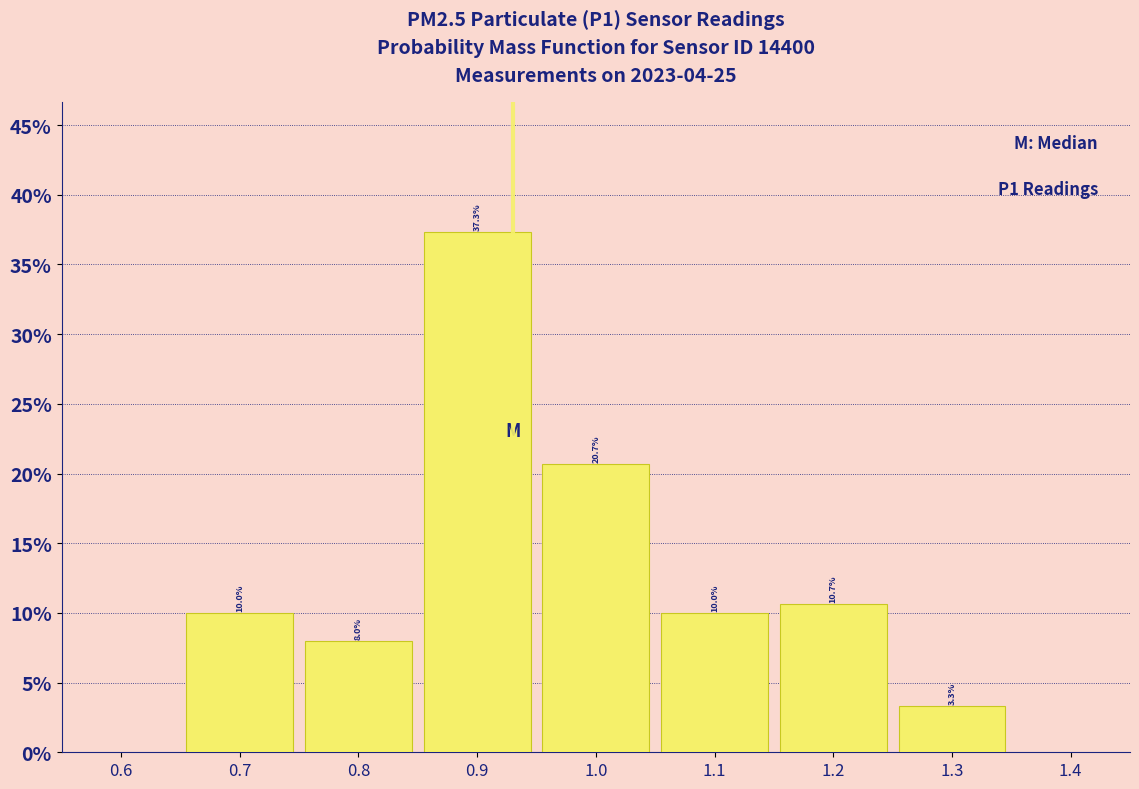

Reading left to right, list every bar in this chart as the range it spans on the x-axis followed by its height.

0.65 to 0.75: 10.0
0.75 to 0.85: 8.0
0.85 to 0.95: 37.3
0.95 to 1.05: 20.7
1.05 to 1.15: 10.0
1.15 to 1.25: 10.7
1.25 to 1.35: 3.3